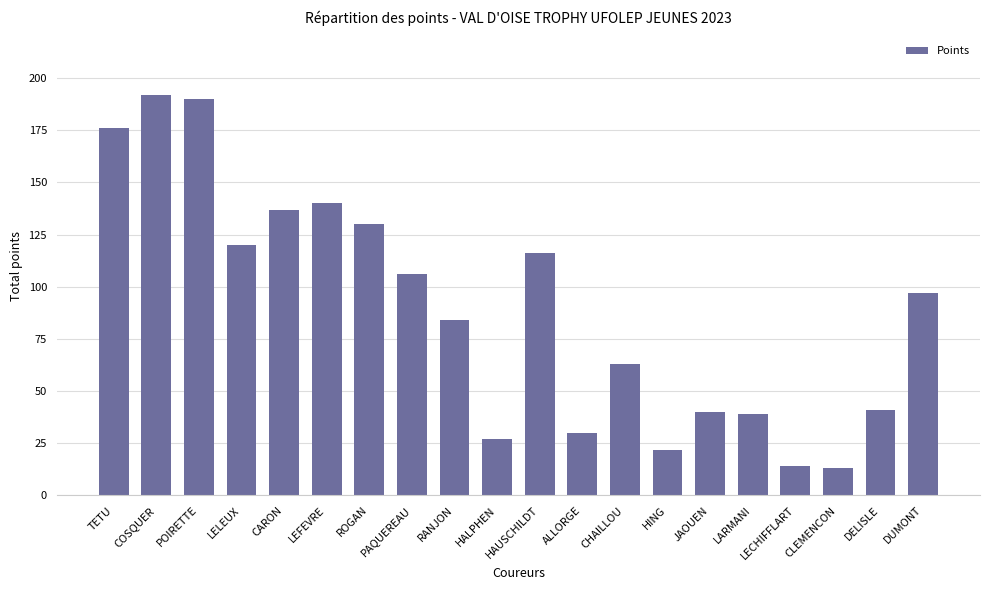

Between PAQUEREAU and DELISLE, which is larger?

PAQUEREAU